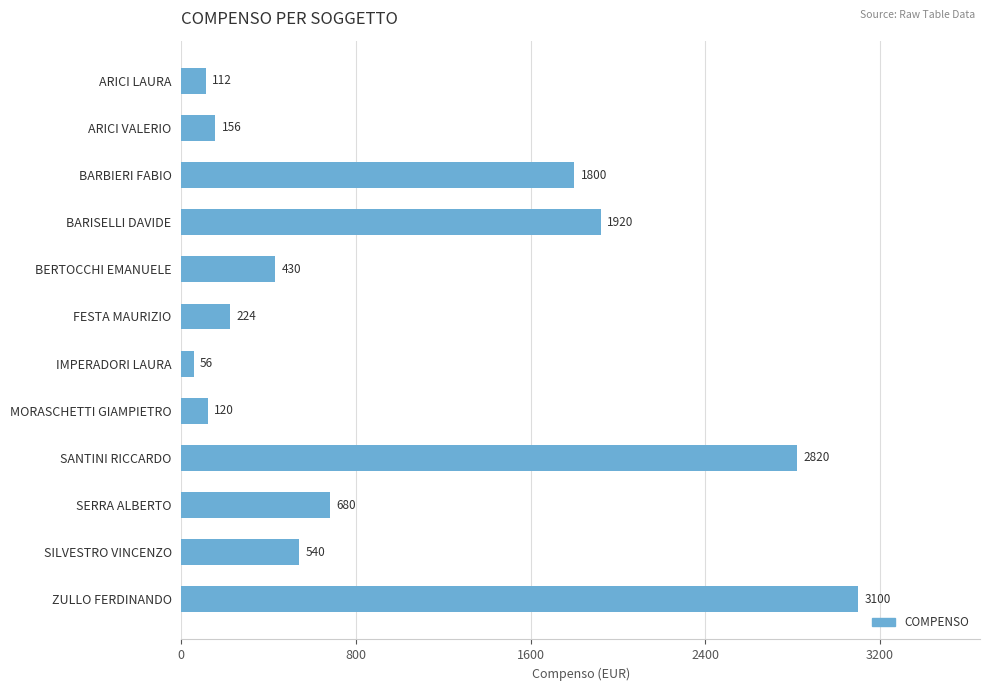

List the labels in order of value, largest first.

ZULLO FERDINANDO, SANTINI RICCARDO, BARISELLI DAVIDE, BARBIERI FABIO, SERRA ALBERTO, SILVESTRO VINCENZO, BERTOCCHI EMANUELE, FESTA MAURIZIO, ARICI VALERIO, MORASCHETTI GIAMPIETRO, ARICI LAURA, IMPERADORI LAURA